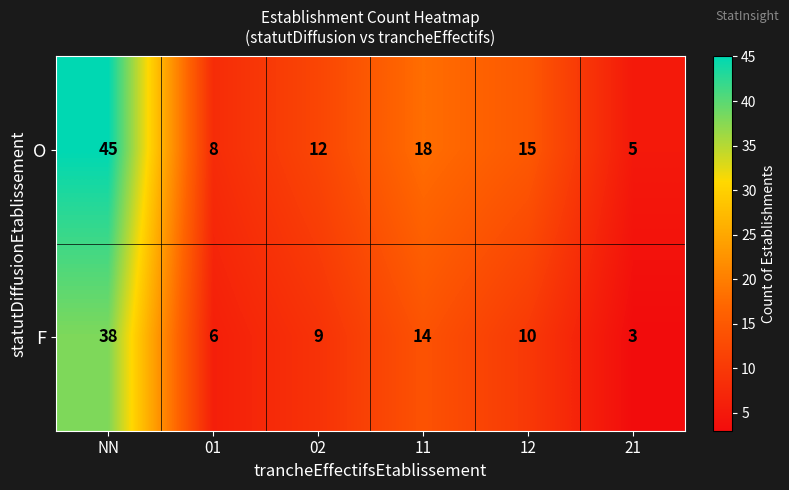

Which series has the largest total across all categories?

O